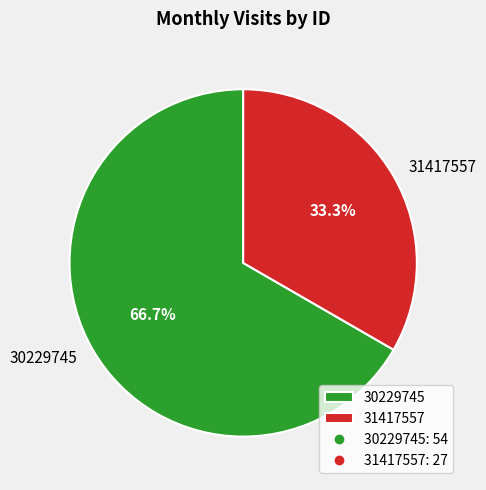

To the nearest percent, what is the difference between the largest and smallest slice percentages?

33%